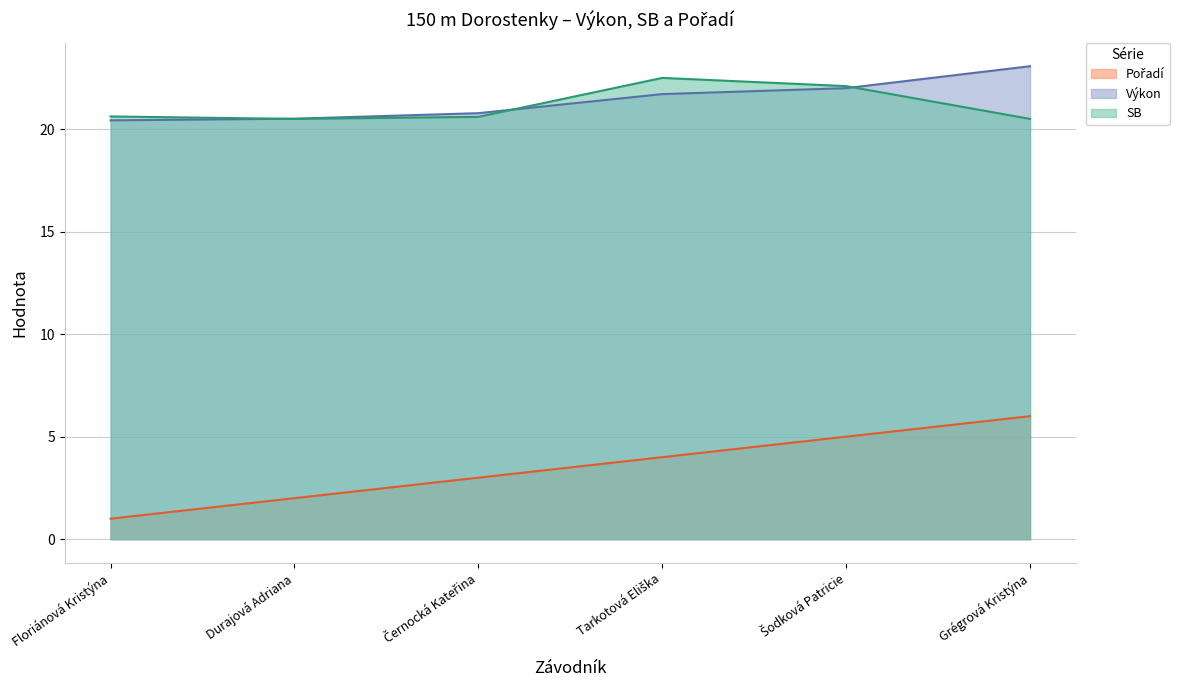

What position from the right is Durajová Adriana?

5